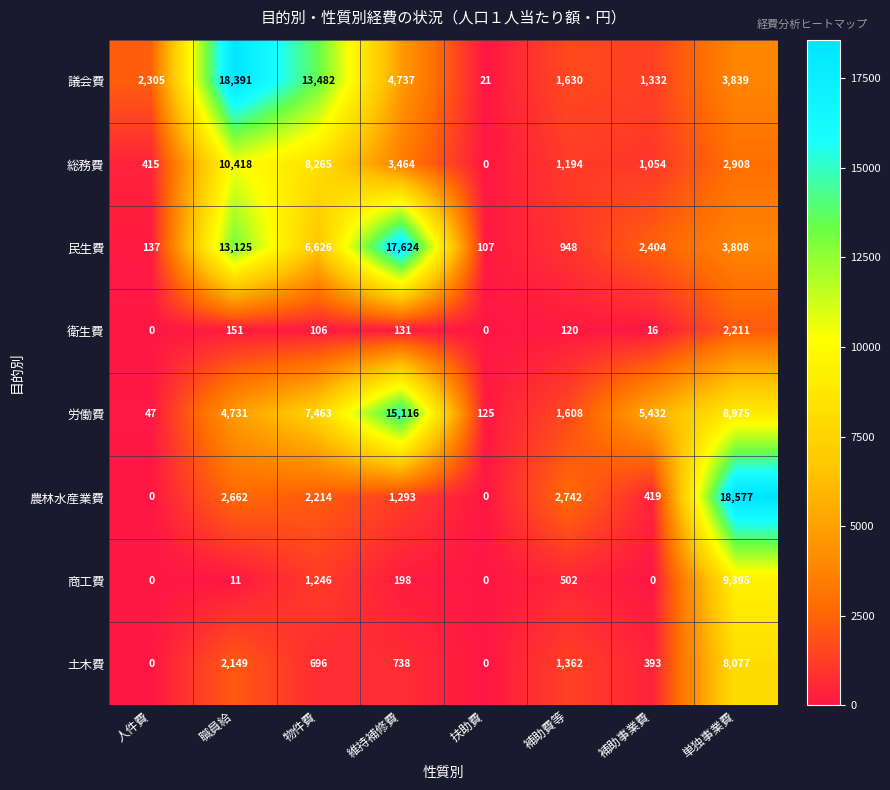

What is the difference between the maximum and minimum values in the 土木費 series?

8077